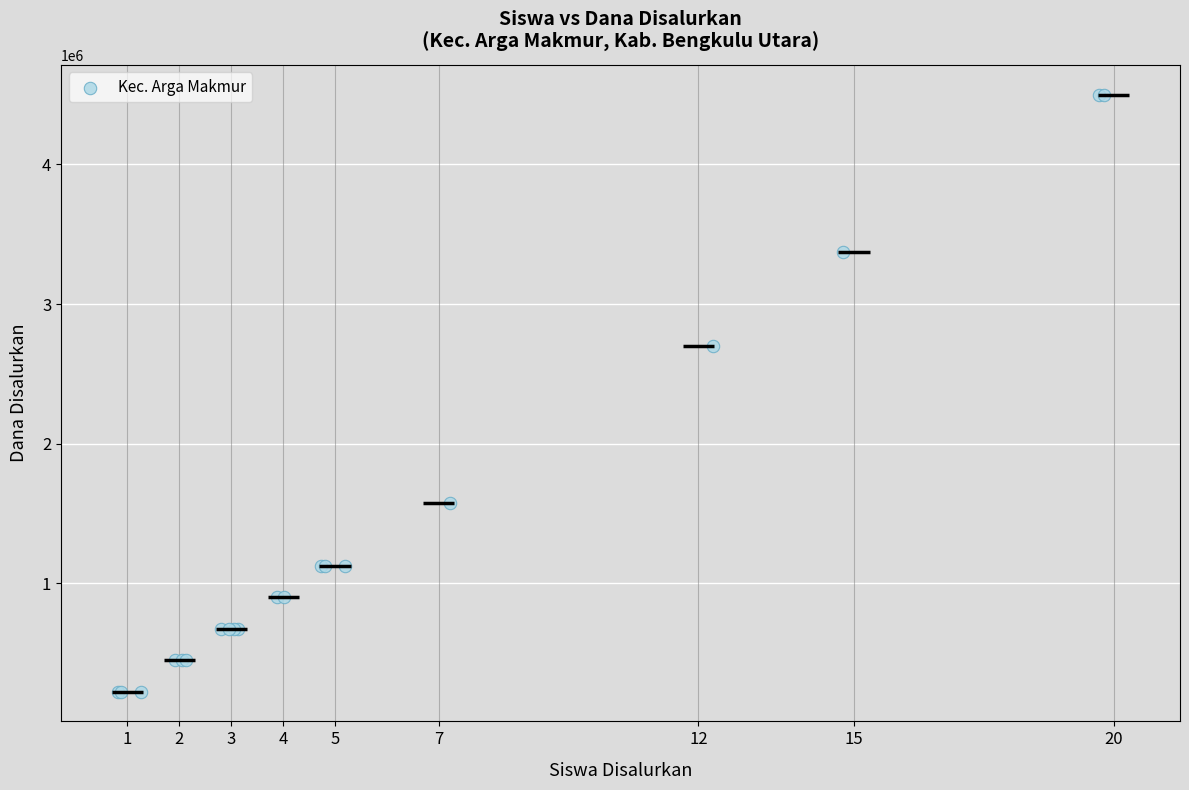

What Y value in the scatter plot is closest to 2362500?

2700000